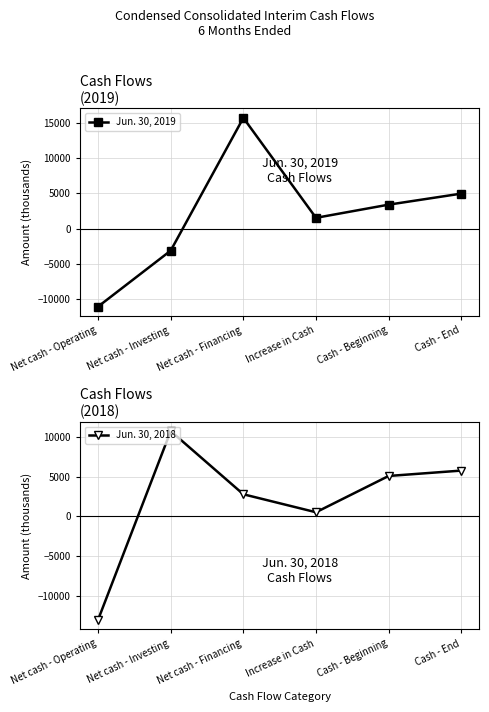

Rank the series by their average value, from highest to lowest.

Jun. 30, 2018, Jun. 30, 2019